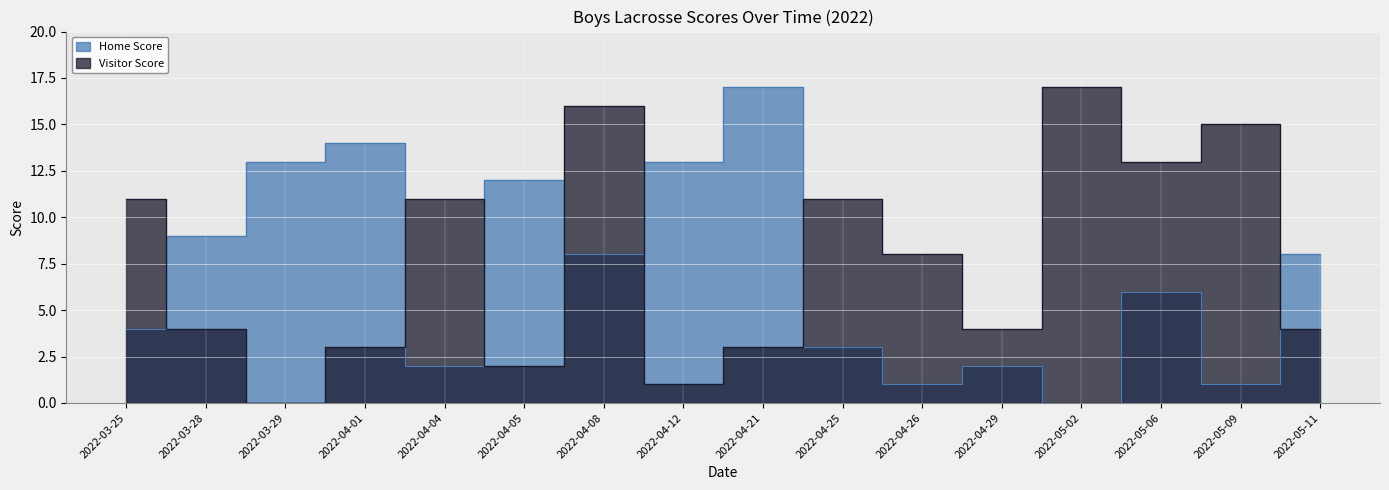

At how many categories does at least one series exceed 3?

16